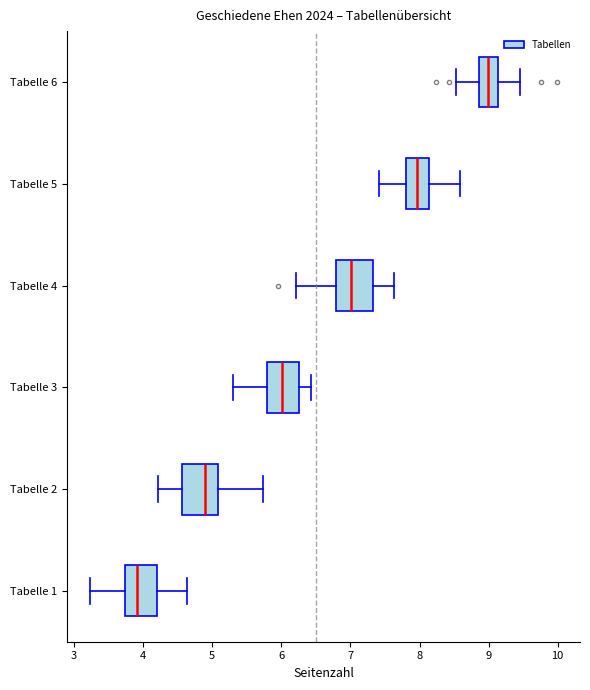

Reading bottom to top, read every box against the x-axis: the position of its median line, the range the box covers, and the ends of its whiskers. The values are not printed on the chart, so give them approximately, as read against the axis.

Tabelle 1: median 3.9, box 3.7 to 4.2, whiskers 3.2 to 4.6
Tabelle 2: median 4.9, box 4.6 to 5.1, whiskers 4.2 to 5.7
Tabelle 3: median 6.0, box 5.8 to 6.3, whiskers 5.3 to 6.4
Tabelle 4: median 7.0, box 6.8 to 7.3, whiskers 6.2 to 7.6
Tabelle 5: median 8.0, box 7.8 to 8.1, whiskers 7.4 to 8.6
Tabelle 6: median 9.0, box 8.9 to 9.1, whiskers 8.5 to 9.5